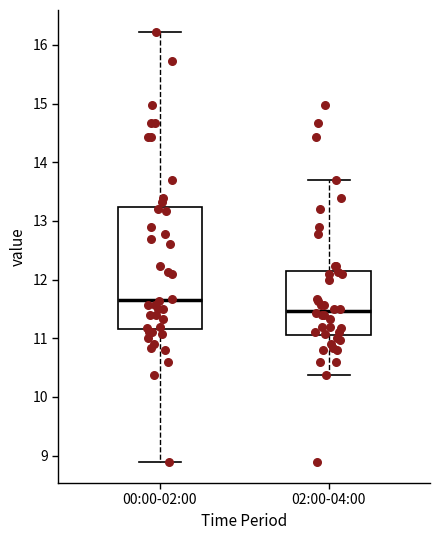

Which box is the tallest, from its lower edge to its upper edge?

00:00-02:00